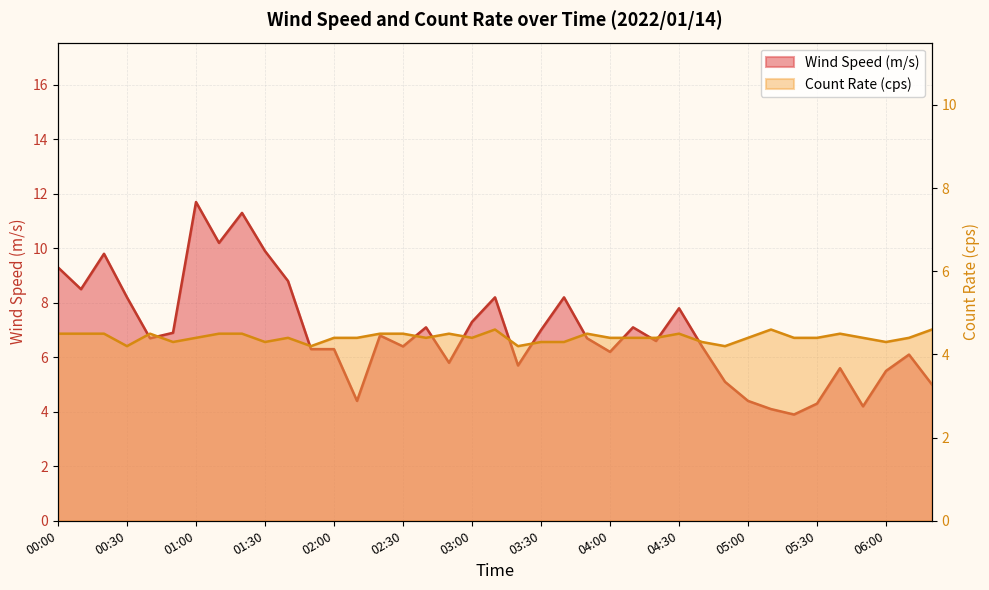

At which label does Wind Speed (m/s) first exceed 6?

00:00